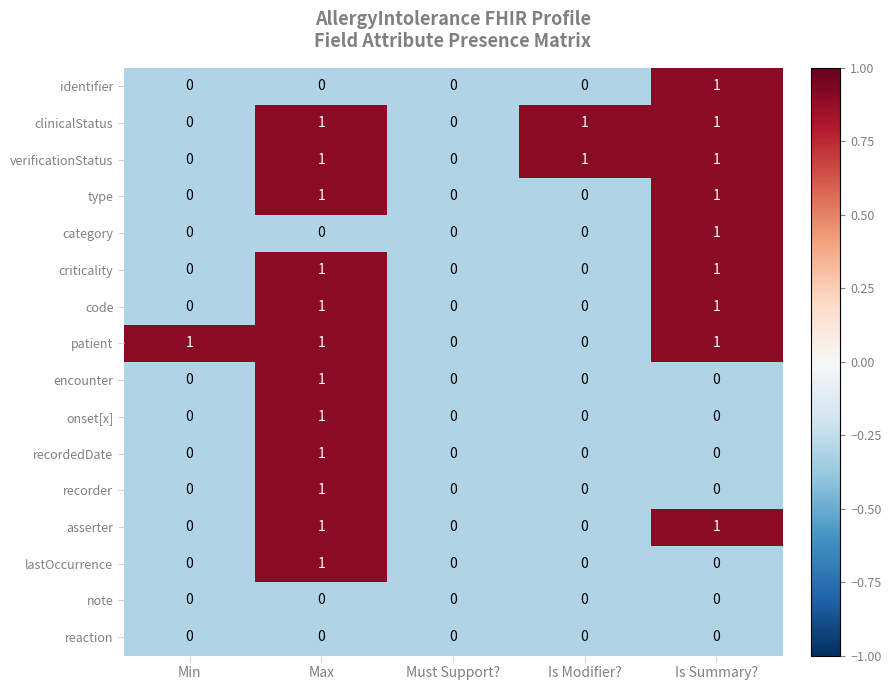

Count the recordedDate values in the range 0 to 1.

5